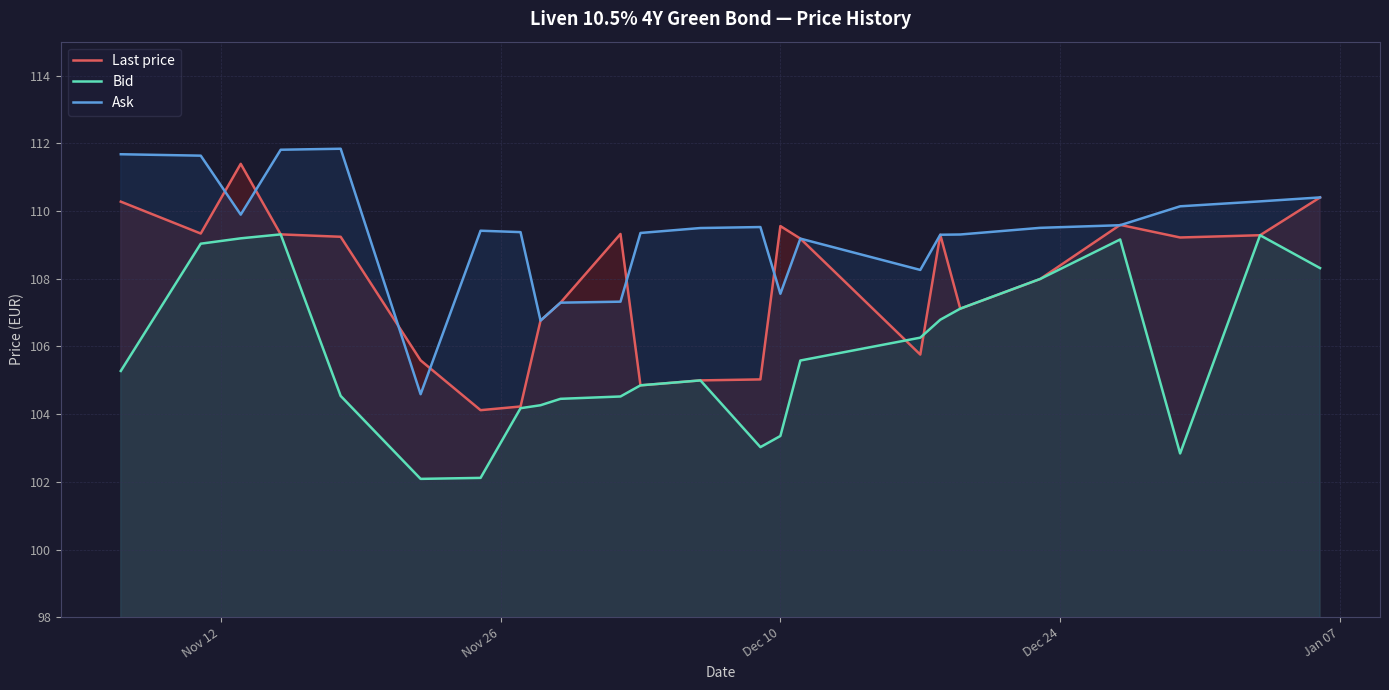

What are all the series names shown in the legend?

Last price, Bid, Ask